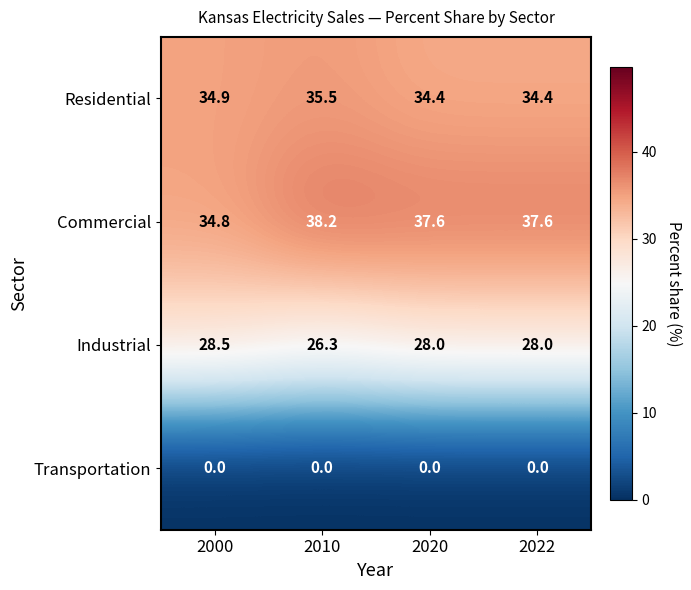

Which series has the largest total across all categories?

Commercial